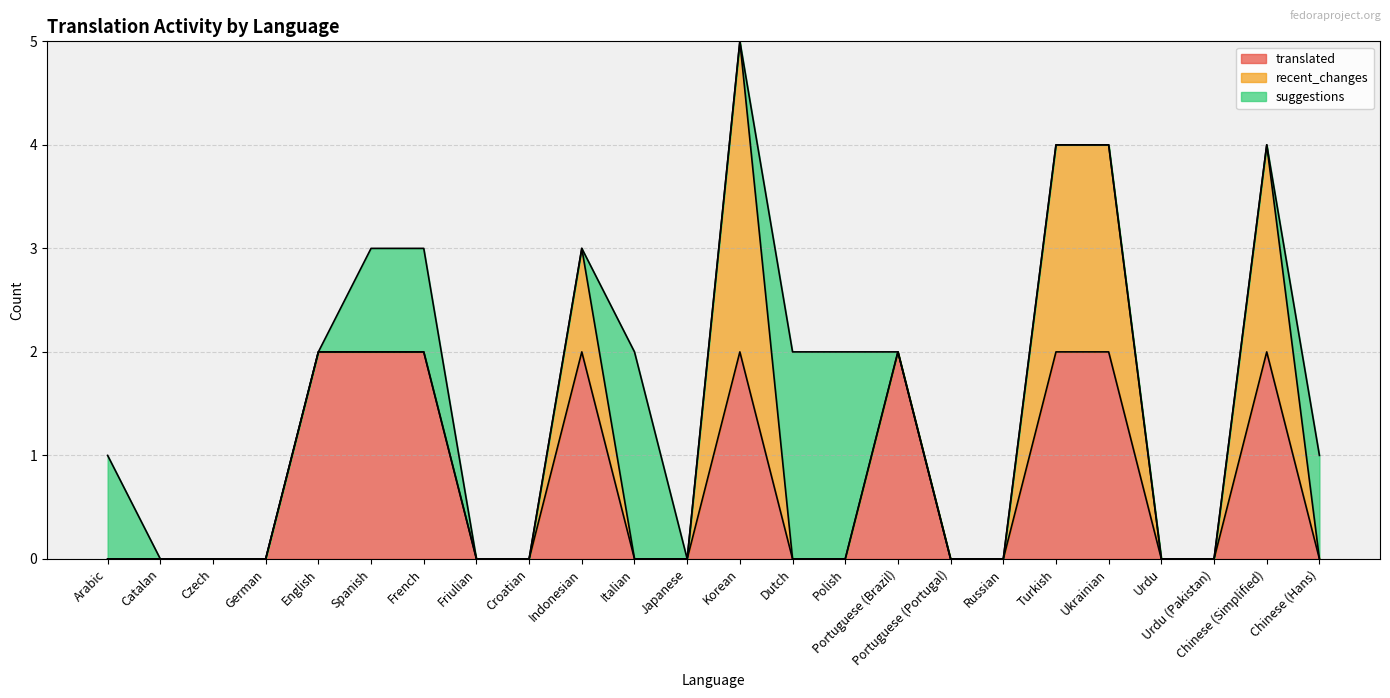

How many lines are shown in the chart?

3